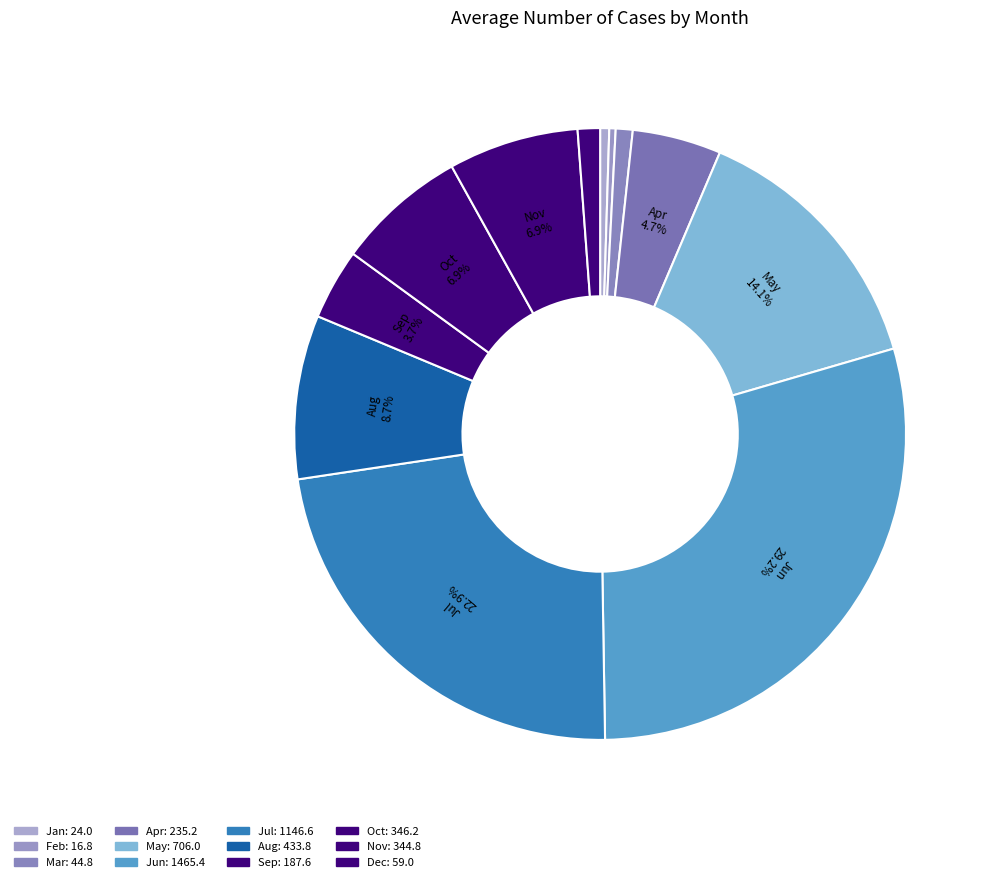

Is Nov the majority of the pie?

No